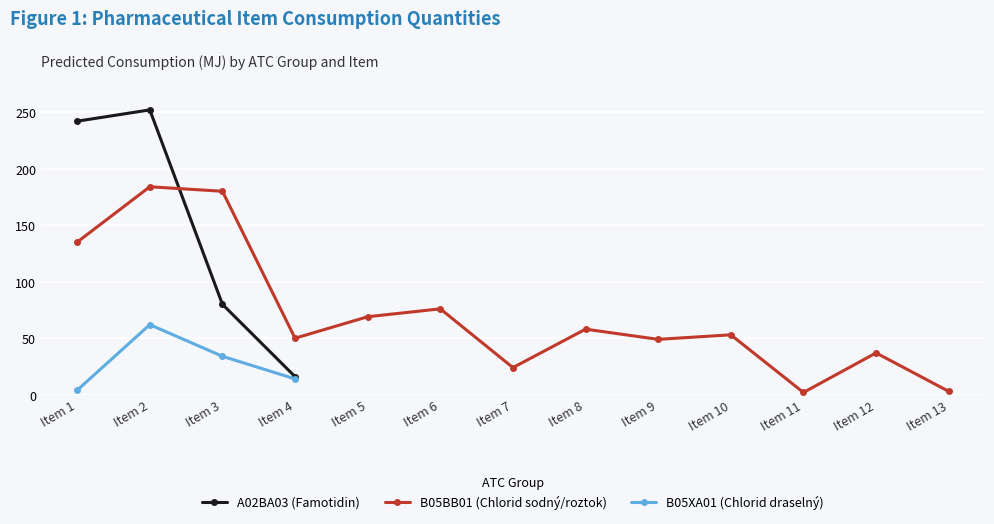

At which label does B05BB01 (Chlorid sodný/roztok) first exceed 53?

Item 1